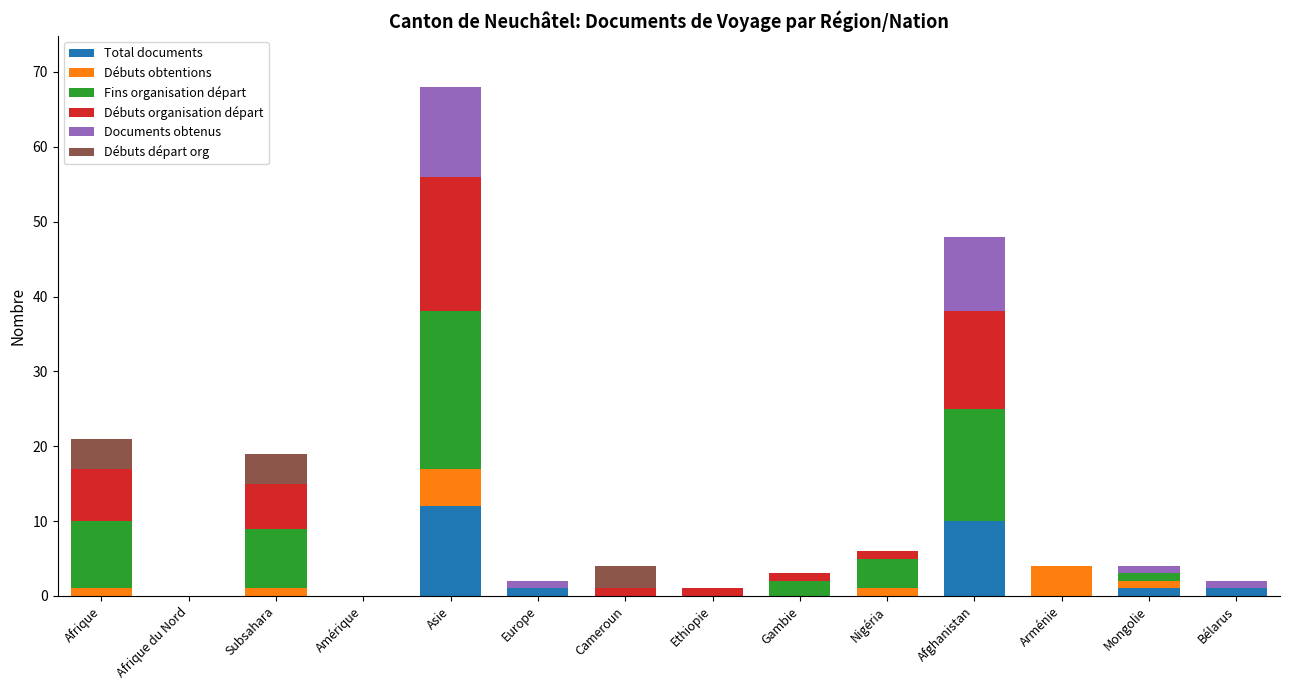

What is the total value across all series at Afghanistan?

48